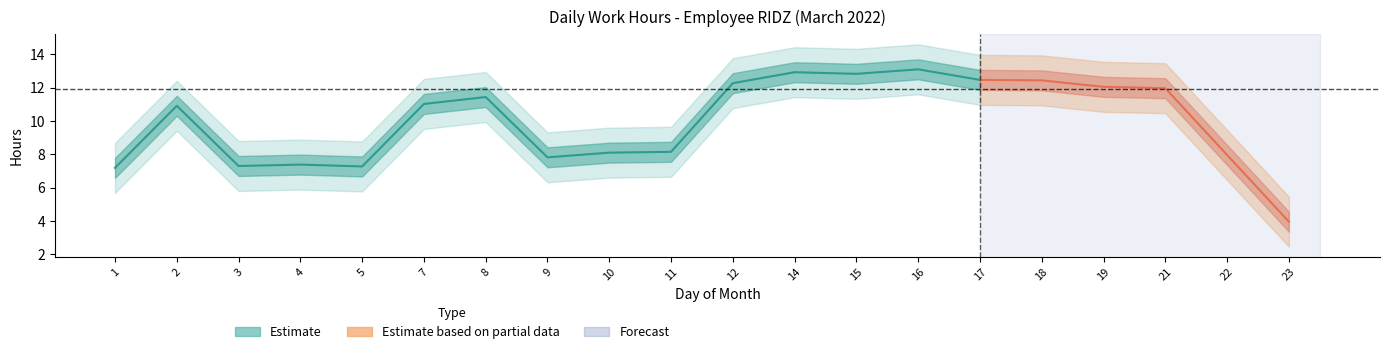

Is it true that Low (hours) equals 11.2 at 8?

True